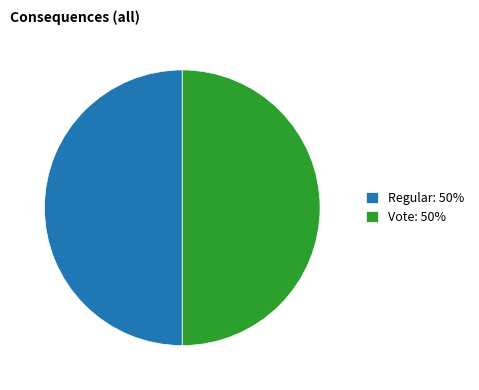

The Vote slice represents 39% of the pie. True or false?

False